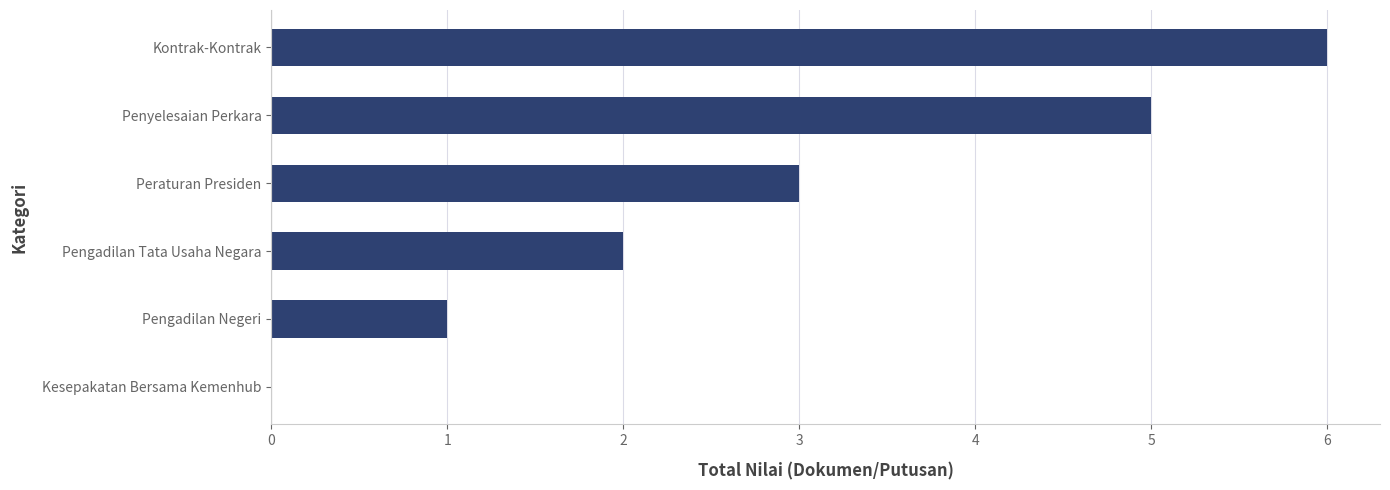

Reading top to bottom, extract all data points from this chart.

Kontrak-Kontrak=6	Penyelesaian Perkara=5	Peraturan Presiden=3	Pengadilan Tata Usaha Negara=2	Pengadilan Negeri=1	Kesepakatan Bersama Kemenhub=0